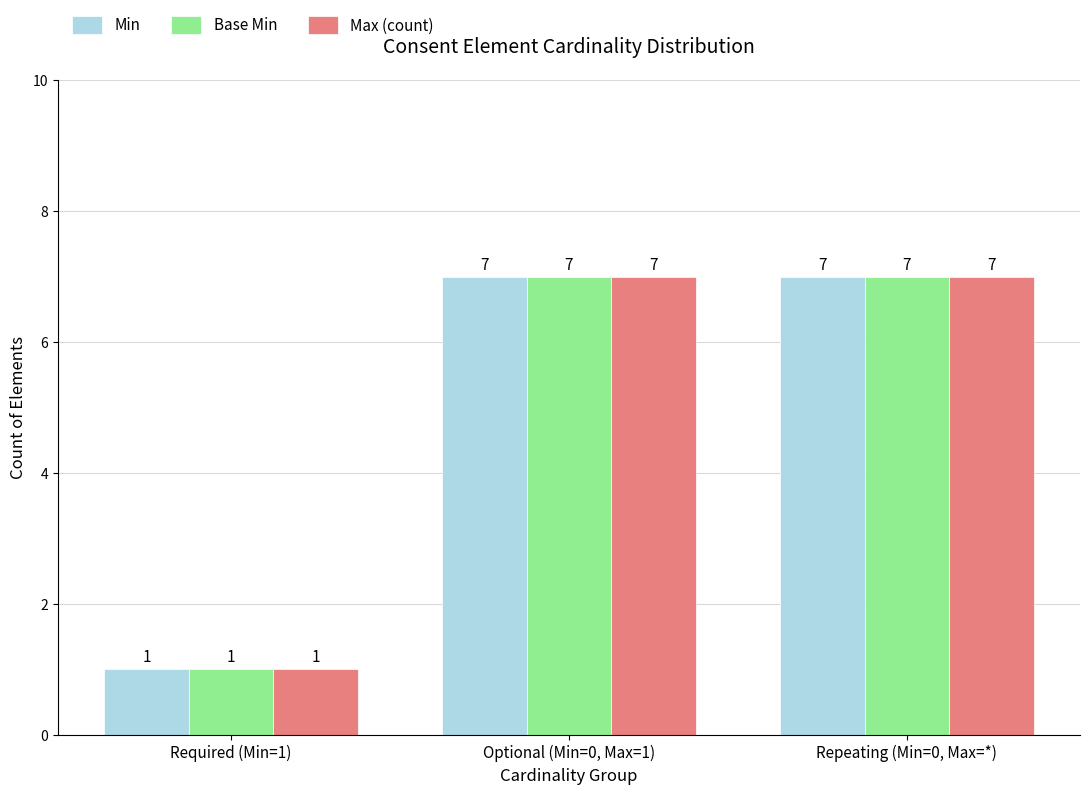

What is the lowest value of the Base Min series?

1